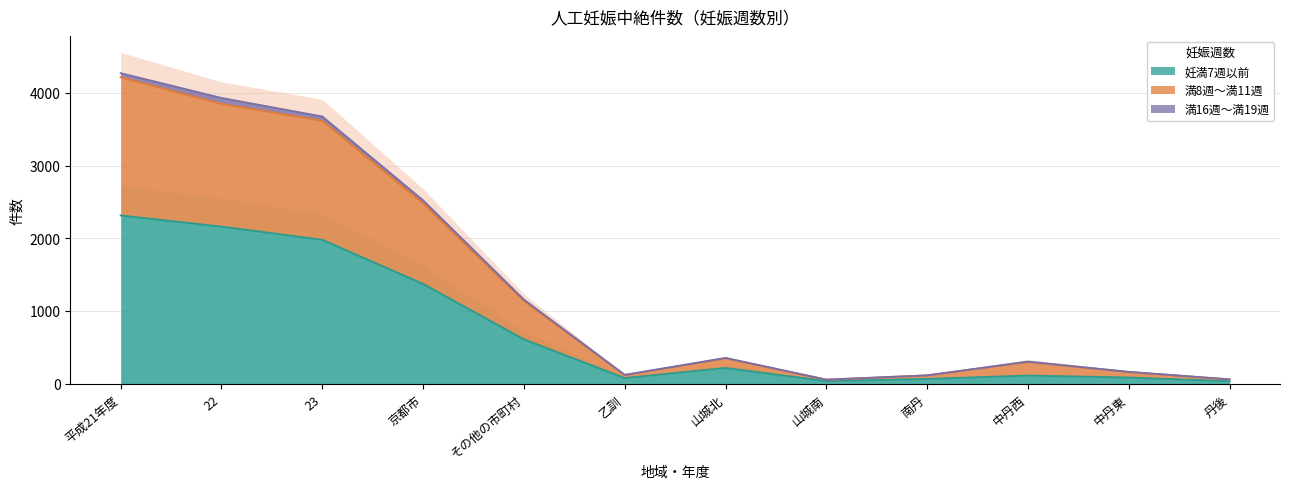

At which label is 妊満7週以前 closest to 1171?

京都市